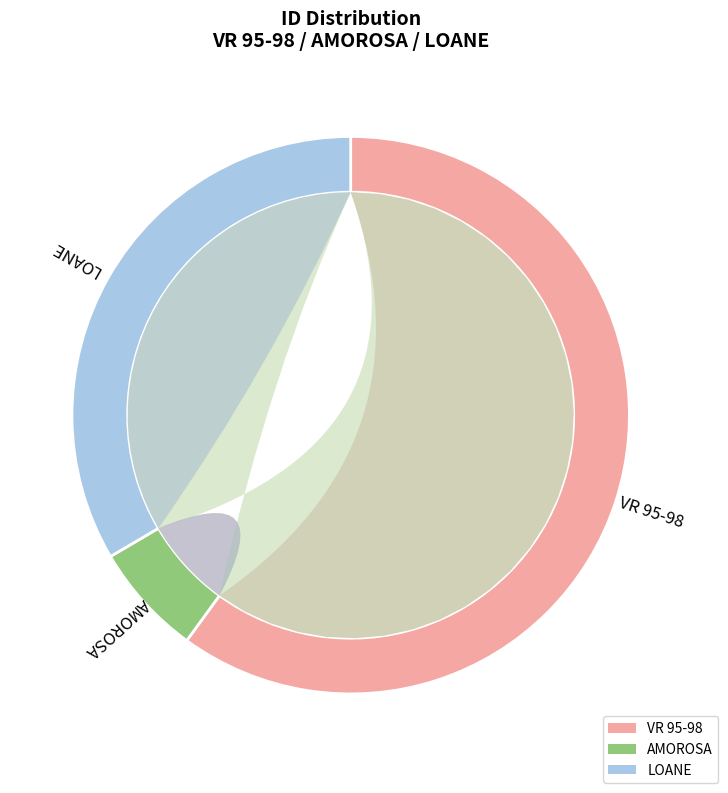

True or false: AMOROSA accounts for 13% of the total.

False